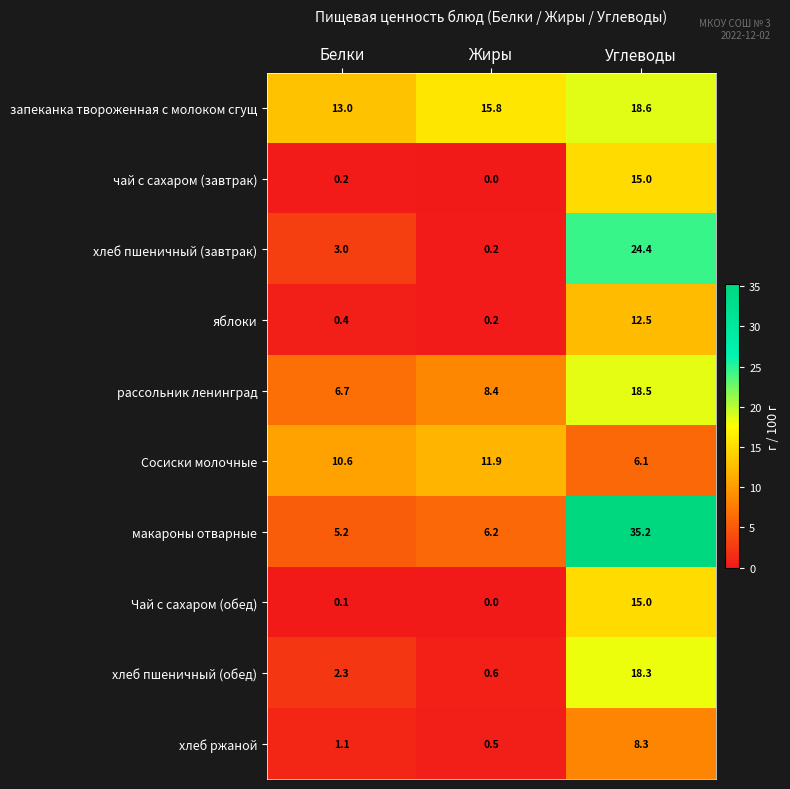

List the labels in order of рассольник ленинград value, smallest first.

Белки, Жиры, Углеводы